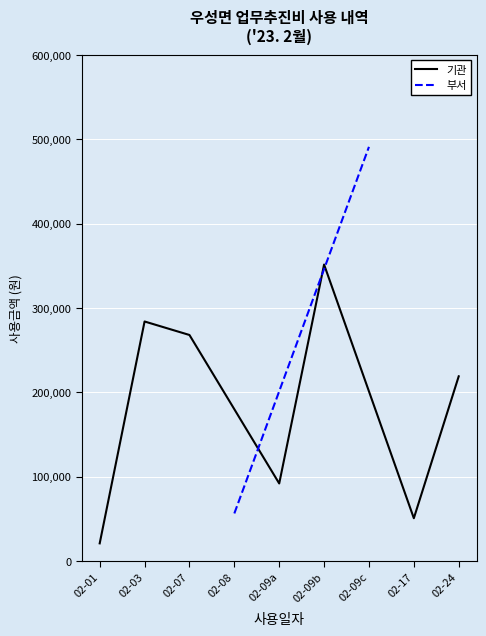

The value at 02-01 is 21000. True or false?

True